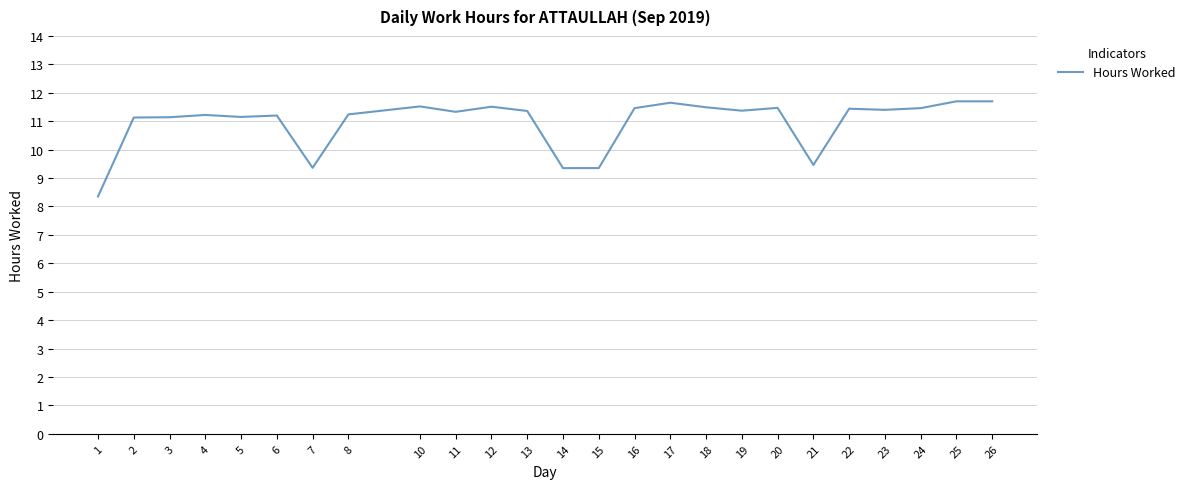

Where does the data first go above 11?

2